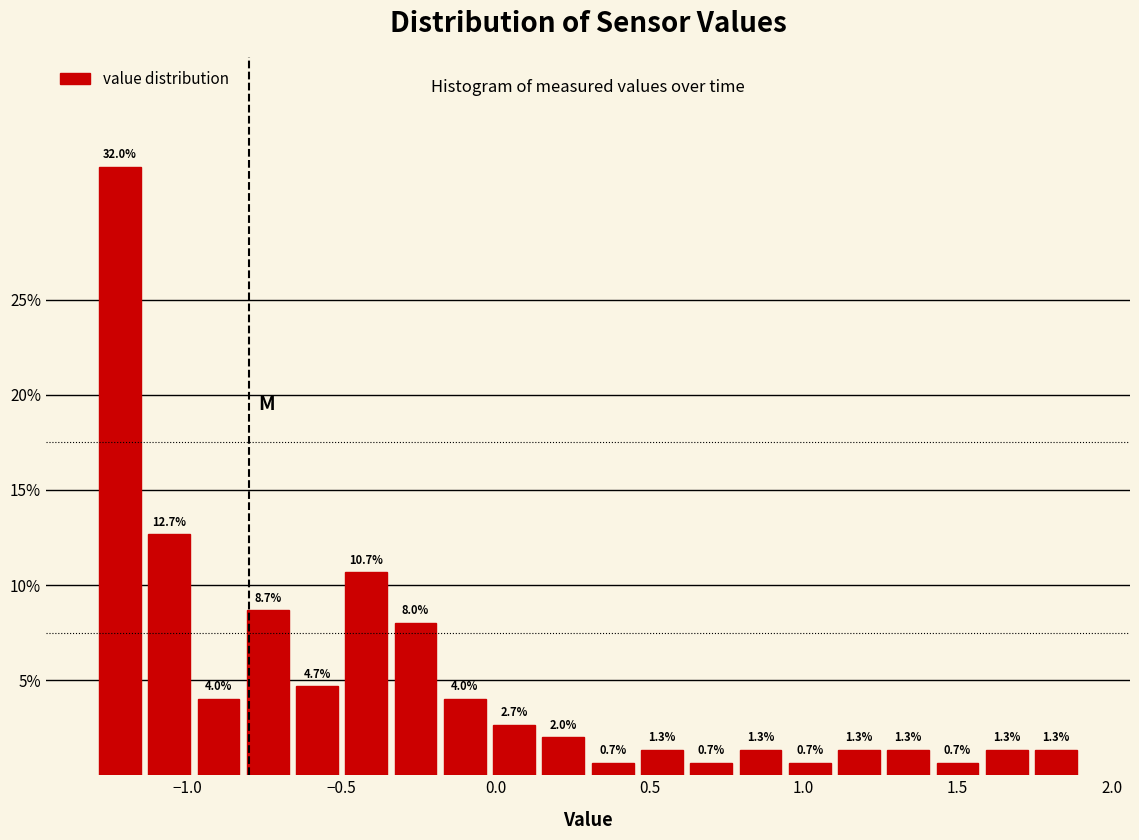

Around what value on the x-axis is the tallest bar? Give the approximate position of its centre, as read against the axis.

-1.20